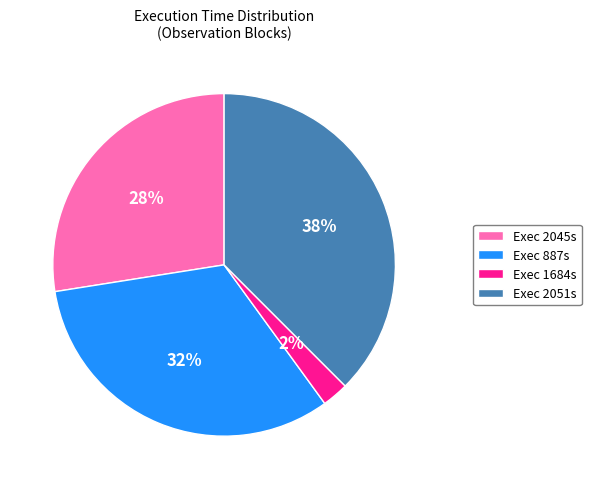

Combined, do Exec 1684s and Exec 887s account for over 50%?

No